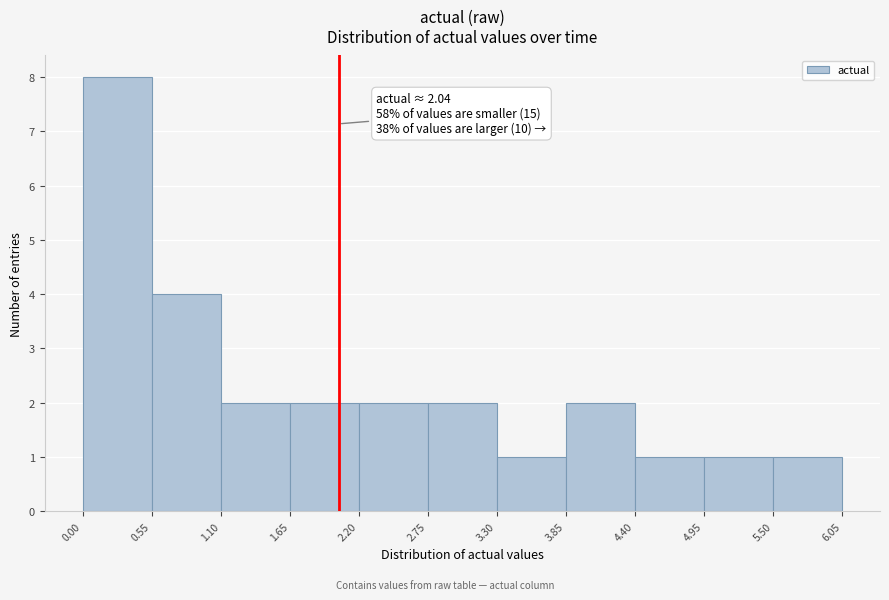

Which range on the x-axis has the tallest bar?

0.00 to 0.55